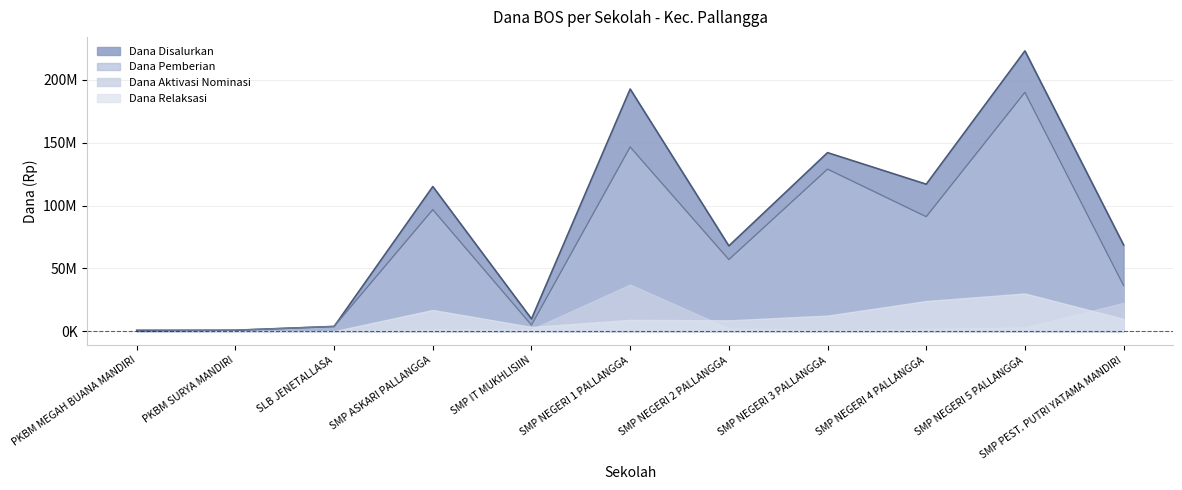

What is the maximum value shown in the chart?

223125000